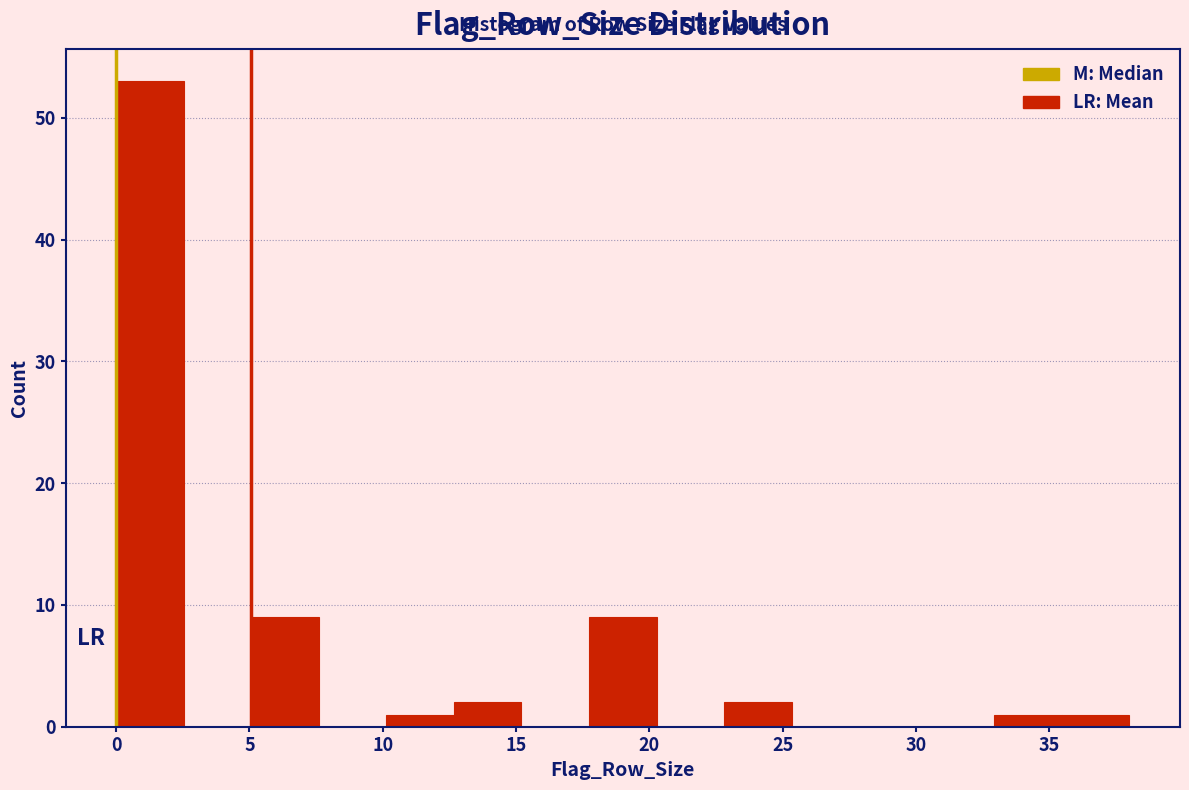

How tall is the bar that spans 35.5 to 38.0 on the x-axis? Neither the bar edges nor the heights are printed on the chart, so give them approximately, as read against the axes.

1